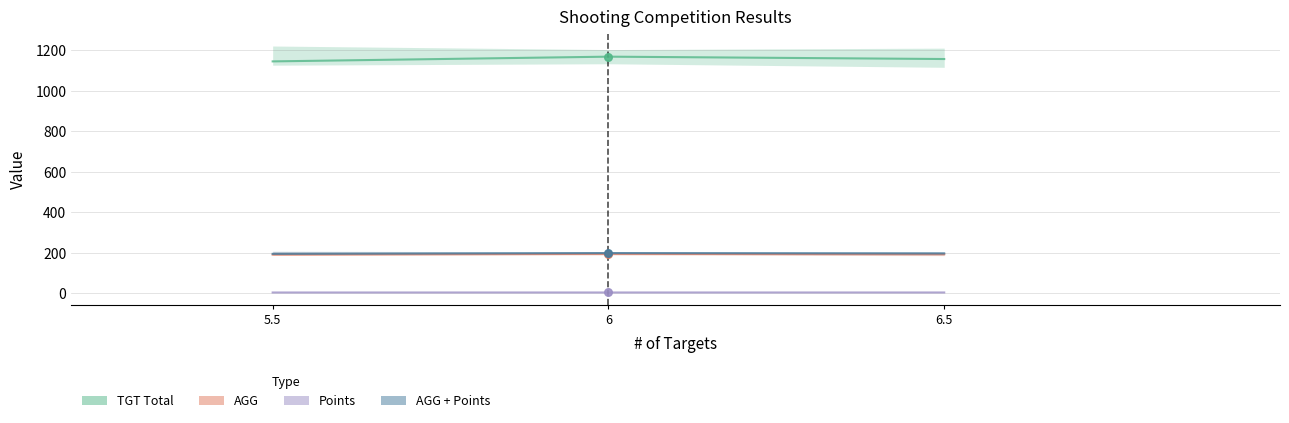

At which category is the sum across all series the highest?

6